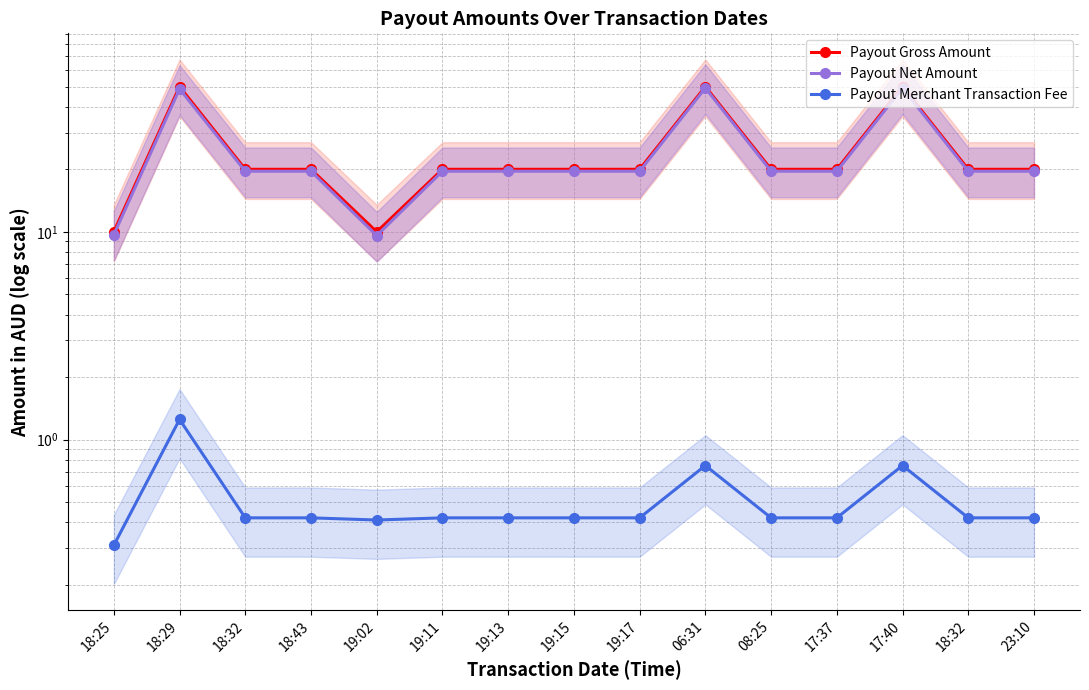

True or false: Payout Gross Amount has a value of 20.0 at 17:37.

True